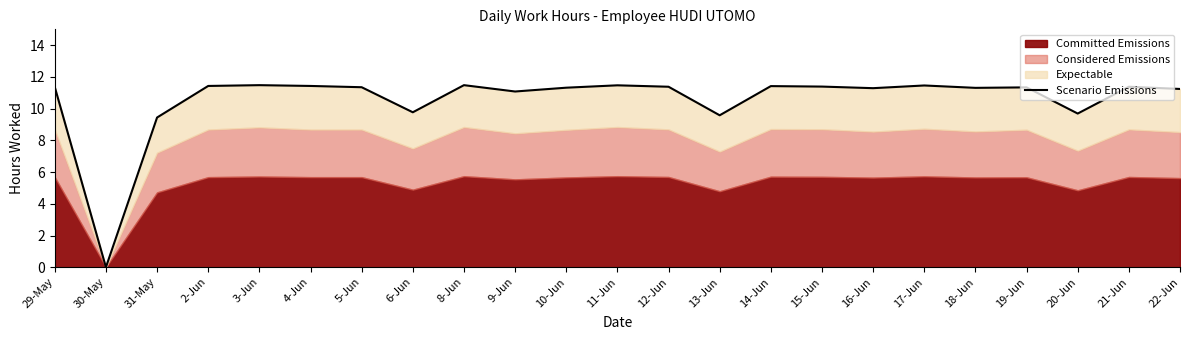

Count the number of values greater than 11.

18